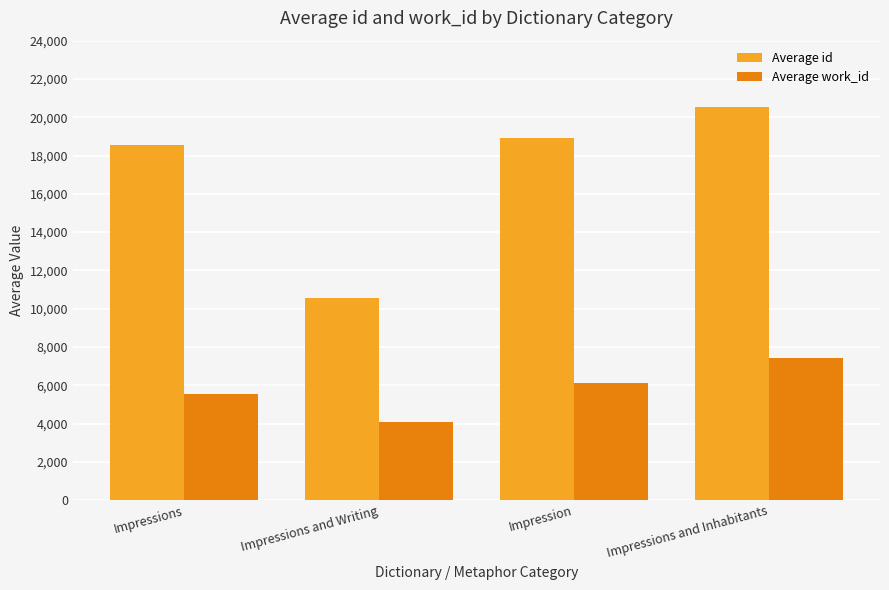

What is the difference between the Average id values at Impressions and Impressions and Inhabitants?

1967.7